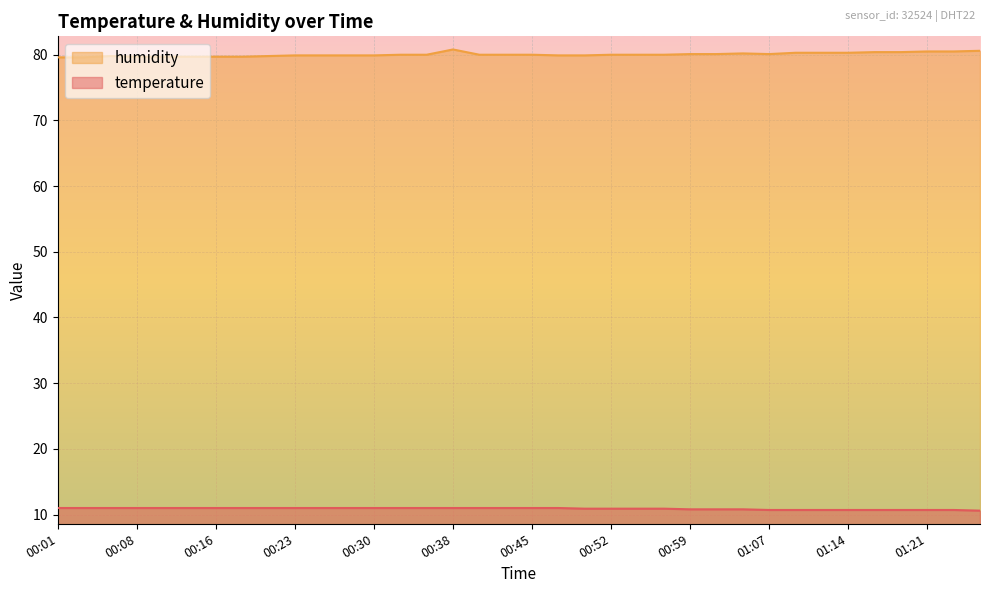

Does the chart display data point markers on the line(s)?

No